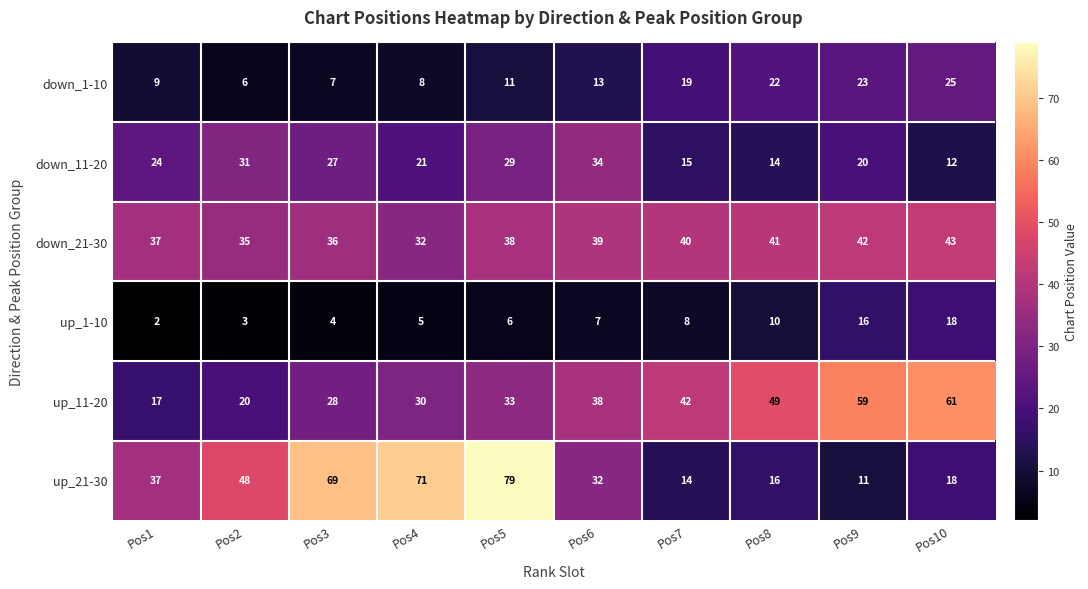

True or false: up_11-20 has a value of 61 at Pos10.

True